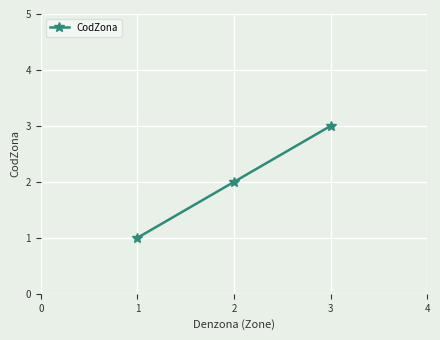

Reading left to right, extract all data points from this chart.

1	2	3